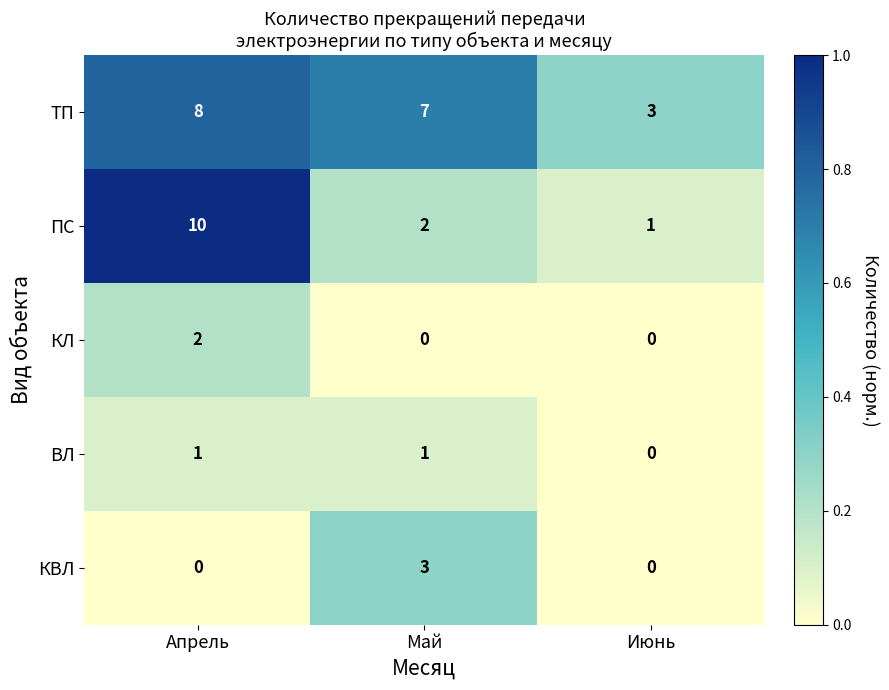

Between Май and Июнь, which series saw the biggest shift?

ТП